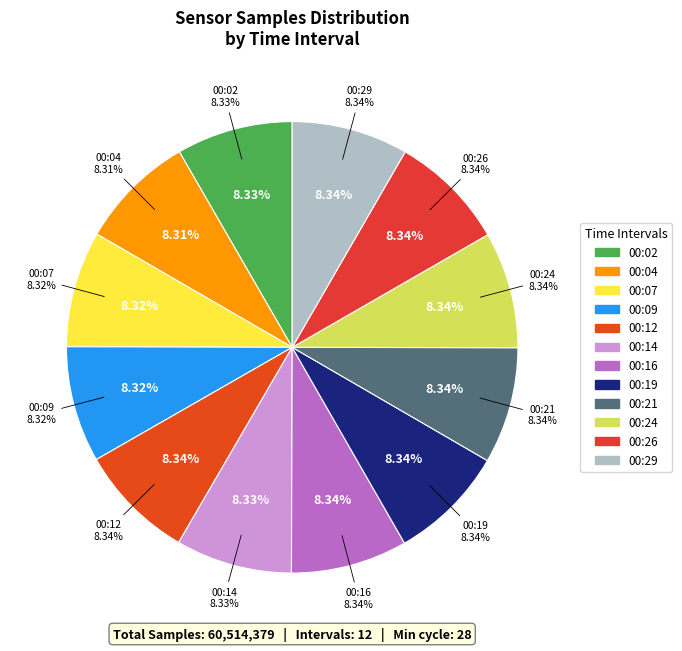

To the nearest percent, what portion does 00:19 represent?

8%